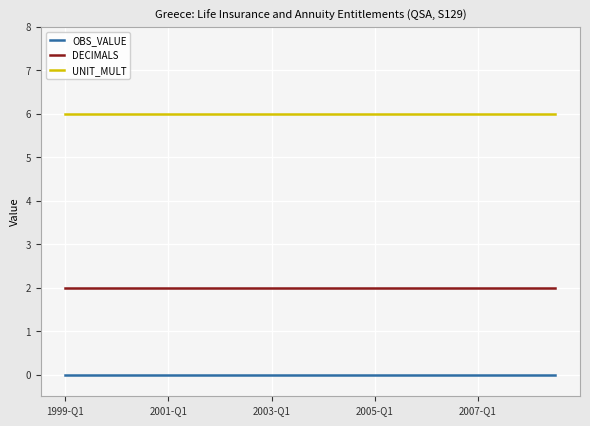

Is this an area chart (filled region under the line)?

No